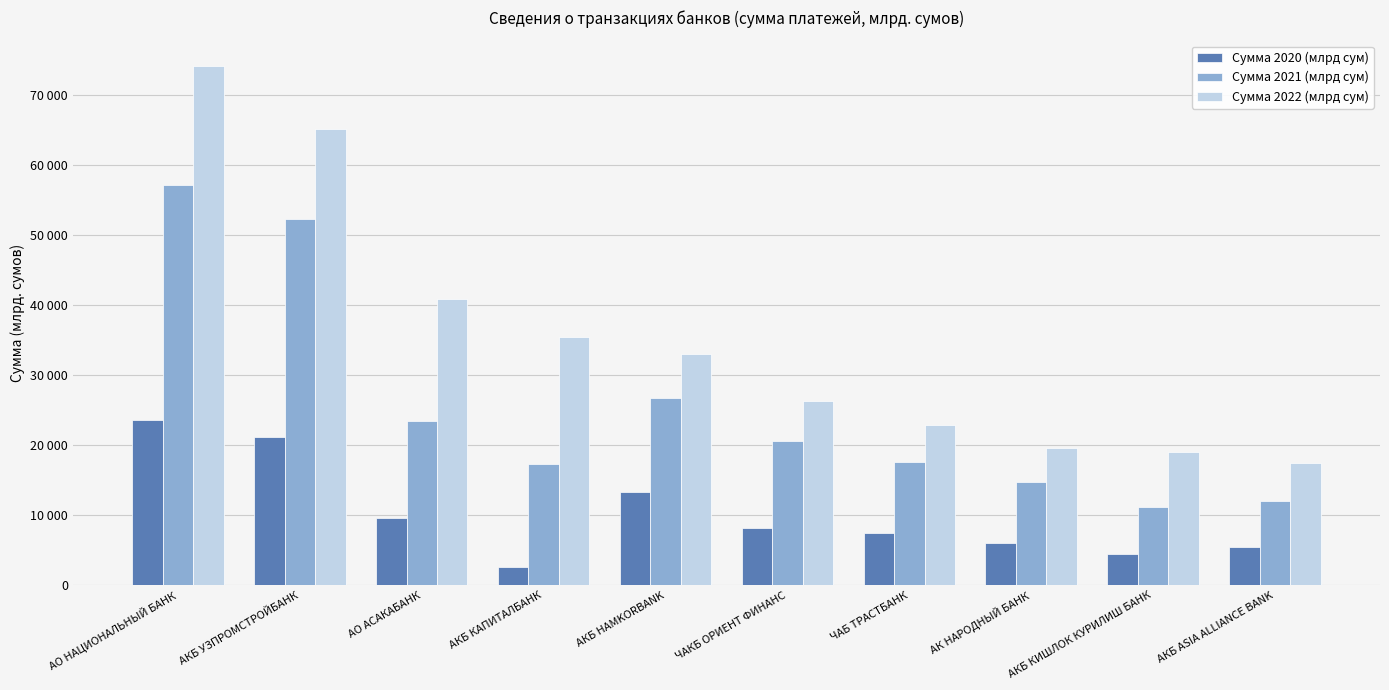

At which label does Сумма 2020 (млрд сум) reach its peak?

АО НАЦИОНАЛЬНЫЙ БАНК